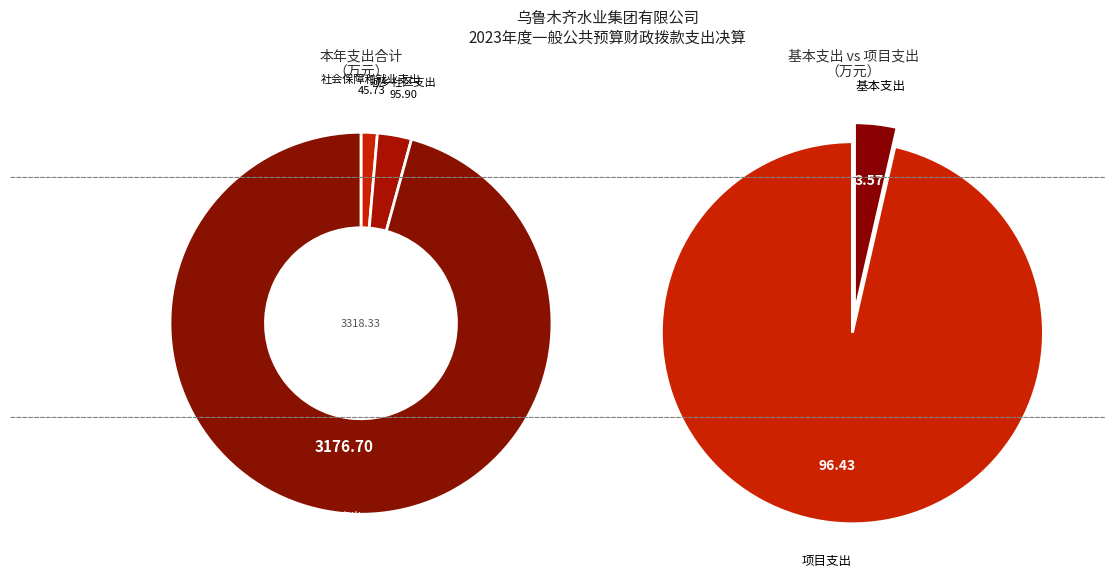

Between 社会保障和就业支出 and 农林水支出, which is larger?

农林水支出